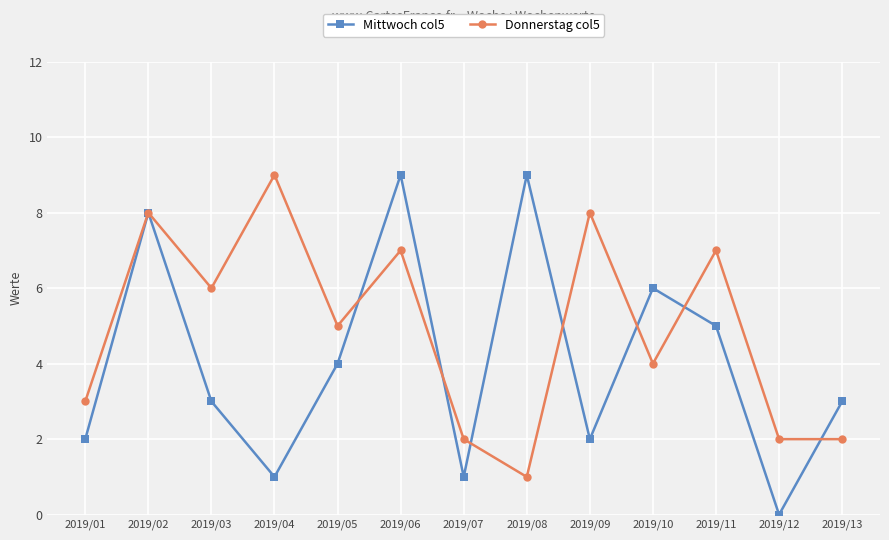

True or false: Donnerstag col5 has a value of 6 at 2019/03.

True